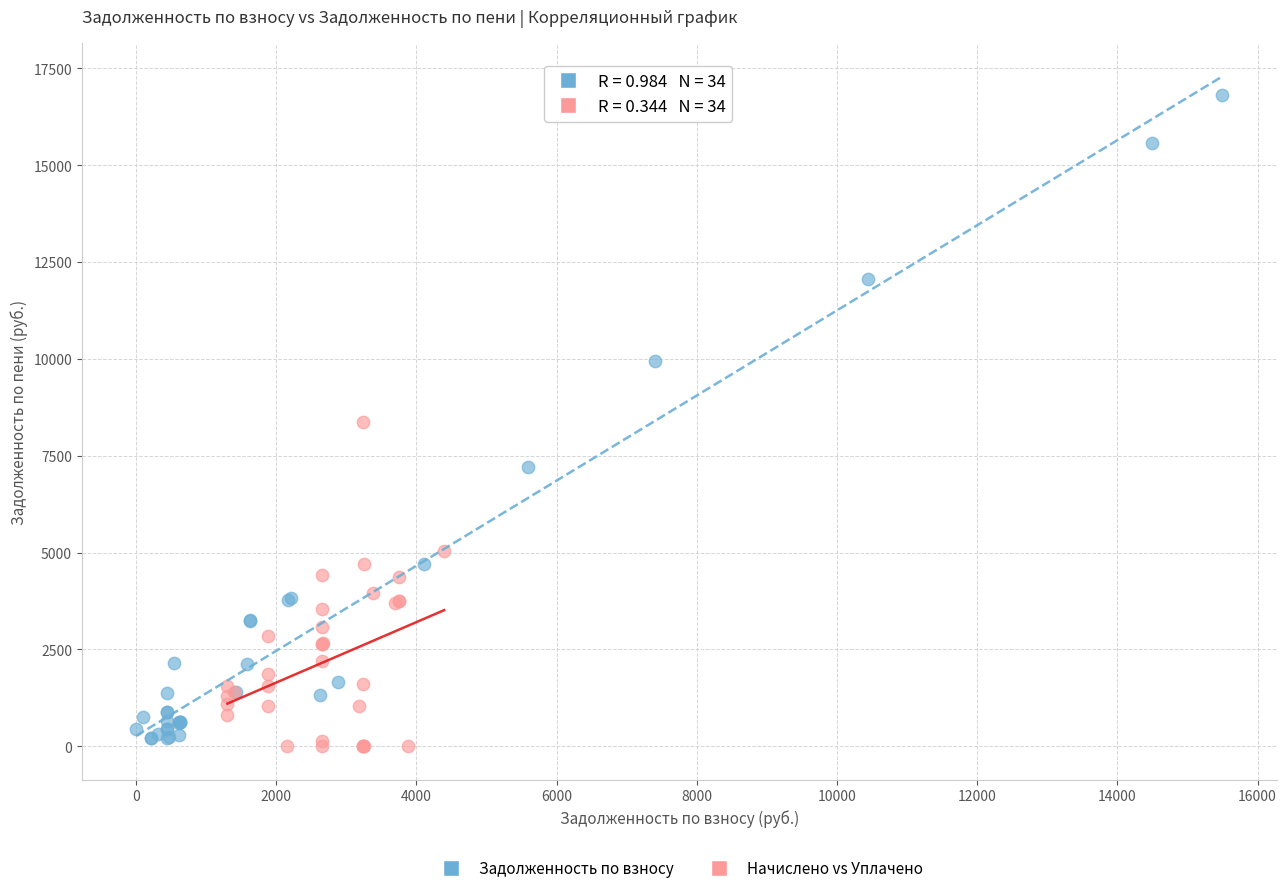

Which series contains the highest Y value?

Задолженность по взносу